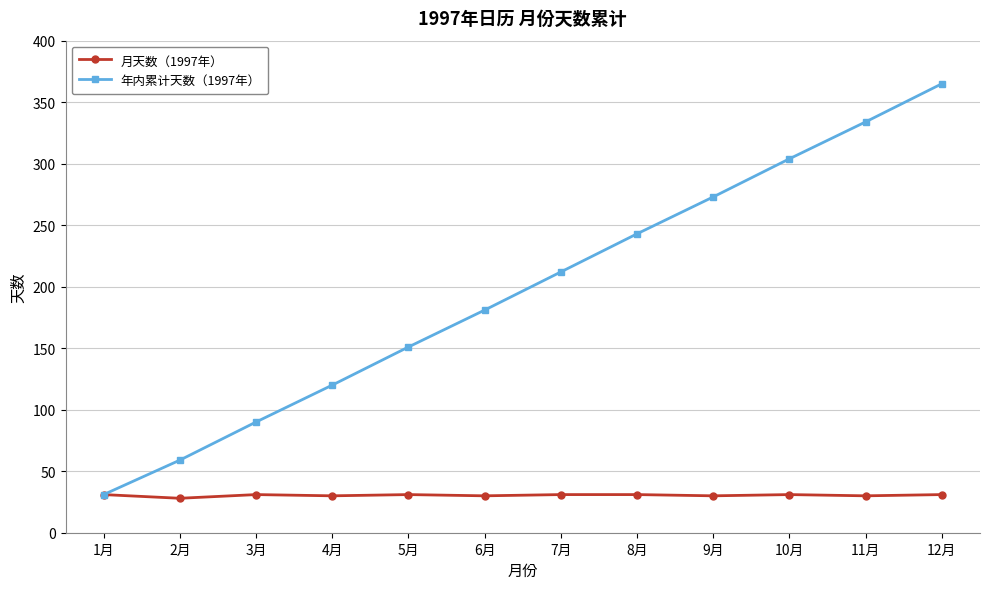

True or false: 年内累计天数（1997年） has more than 2 interior local peaks.

False